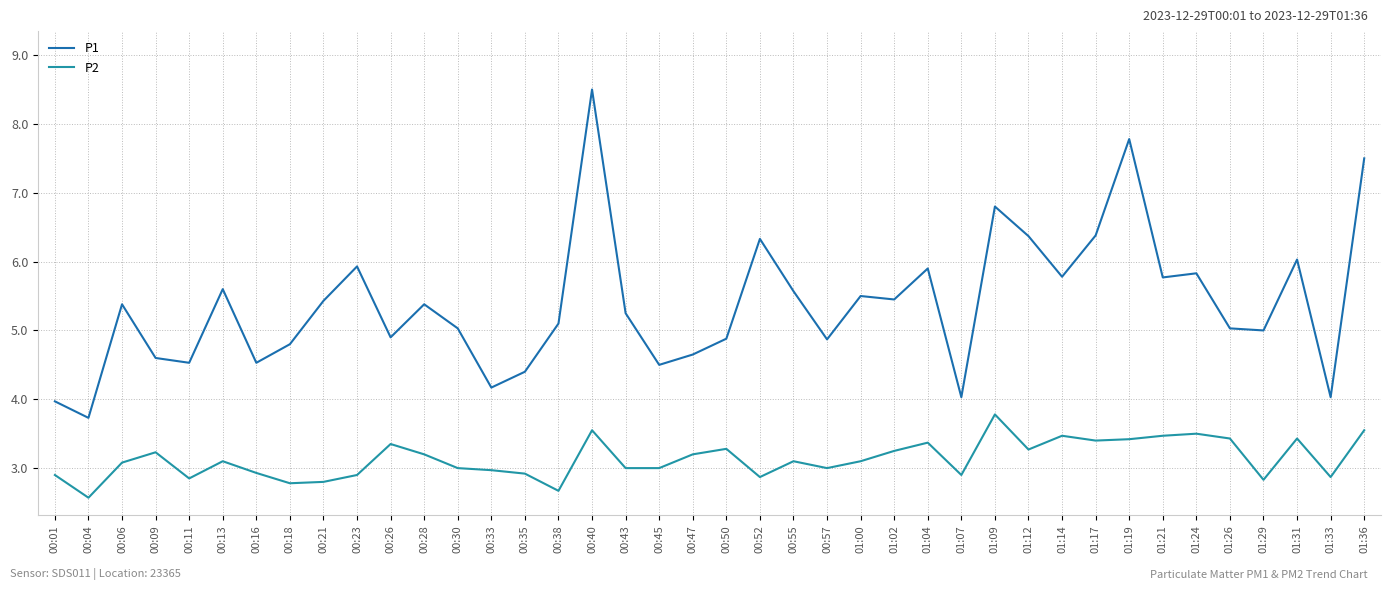

At which category does P1 reach its first local peak?

00:06